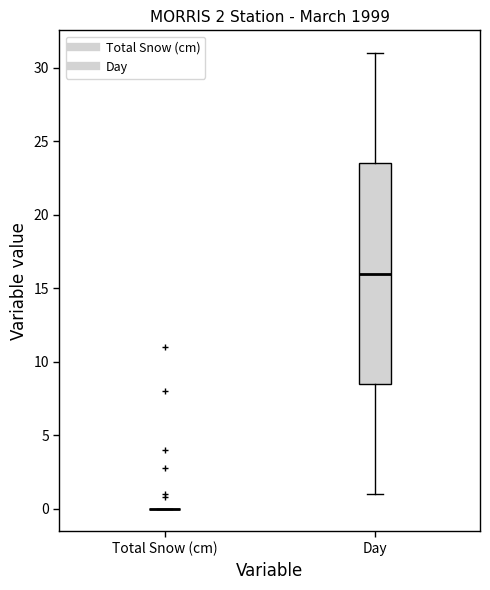

Comparing the boxes themselves (not the whiskers), which one is the tallest?

Day